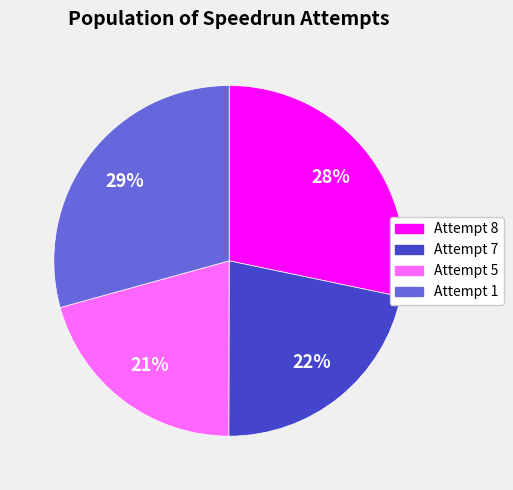

The Attempt 5 slice represents 21% of the pie. True or false?

True